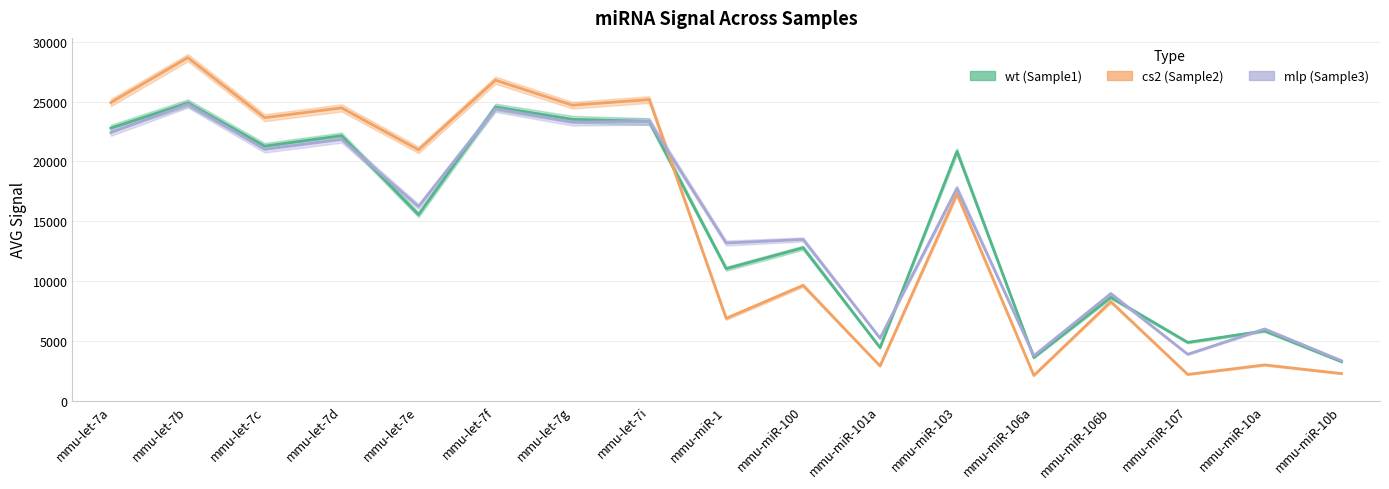

Which series has the largest total across all categories?

cs2 (Sample2)